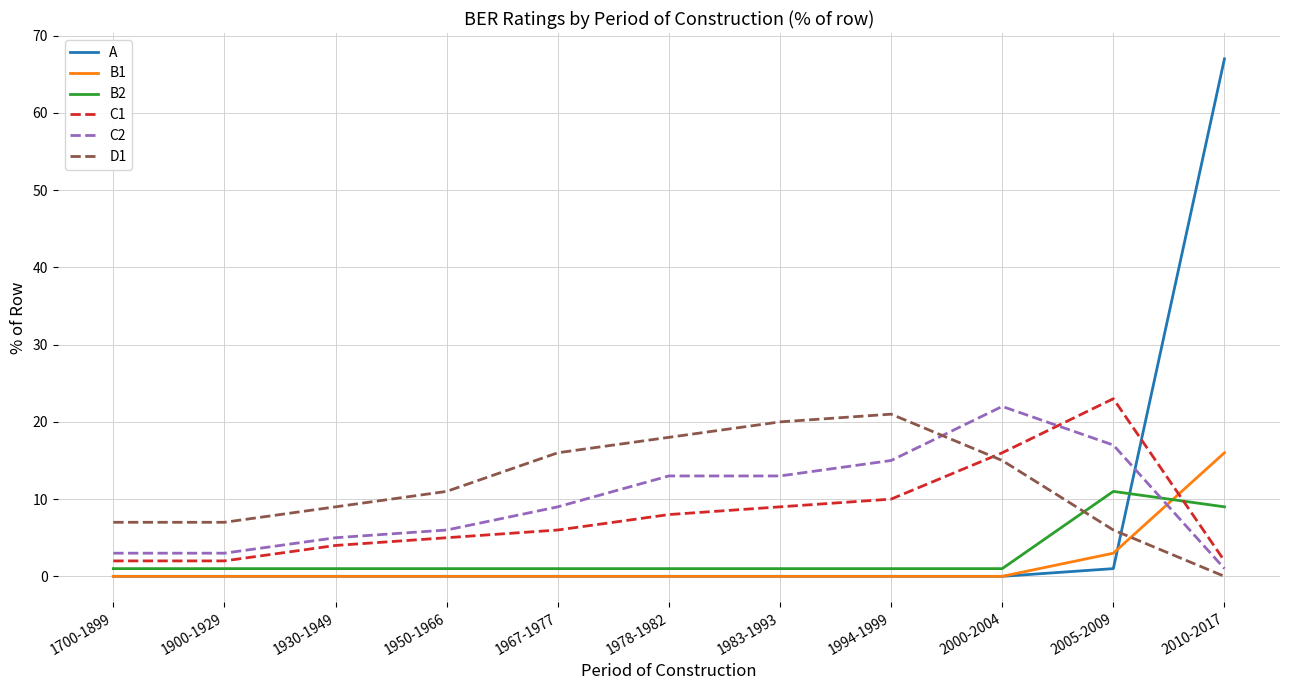

Is the value of C1 at 2005-2009 greater than the value of B2 at 2005-2009?

Yes